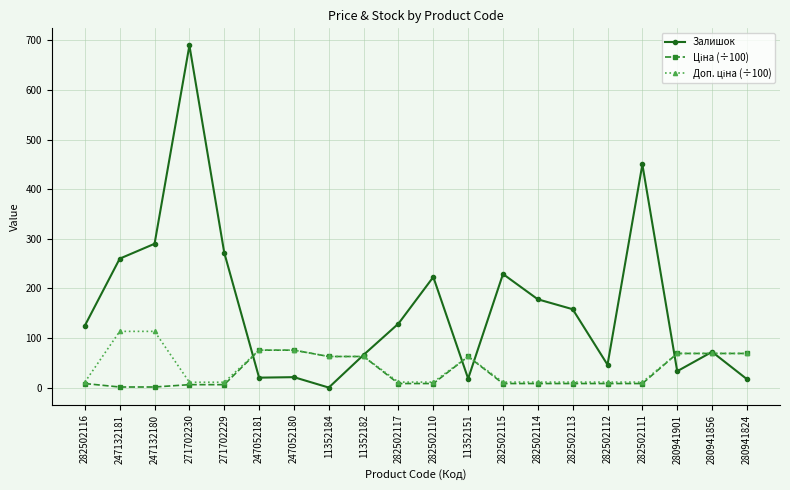

Which series has the largest range (max minus min)?

Залишок